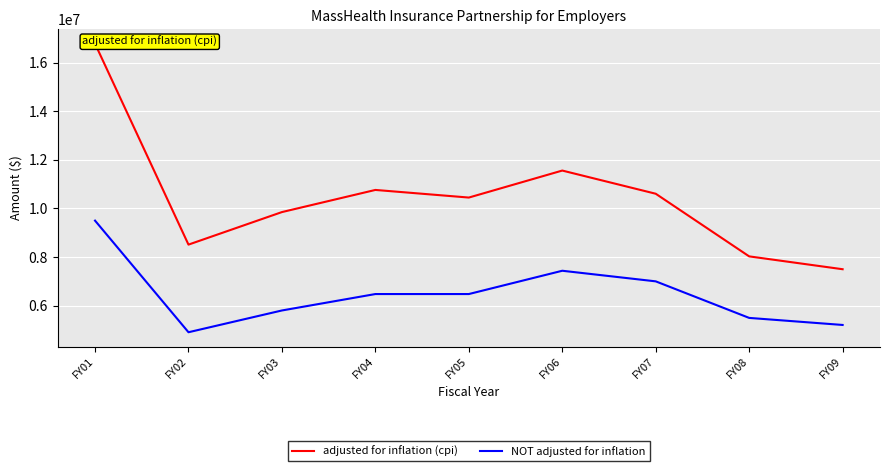

Which has a higher value, FY09 or FY05?

FY05